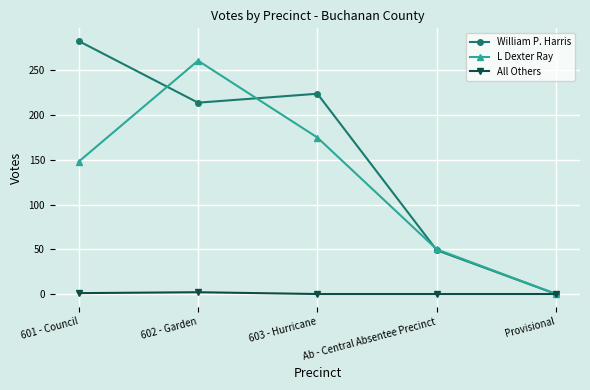

At which category does William P. Harris reach its first local valley?

602 - Garden